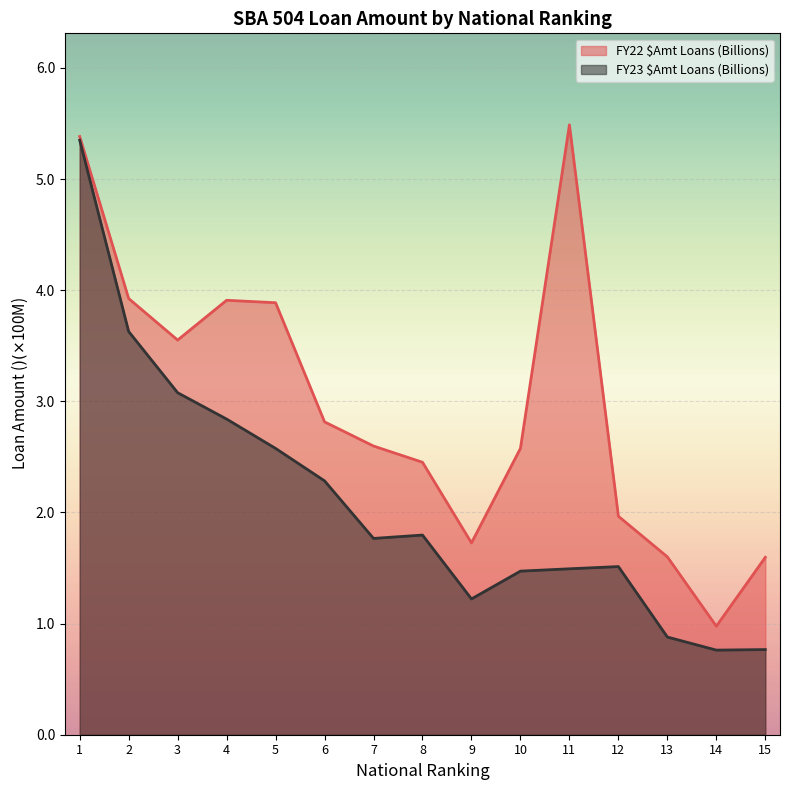

At how many categories does at least one series exceed 3?

6